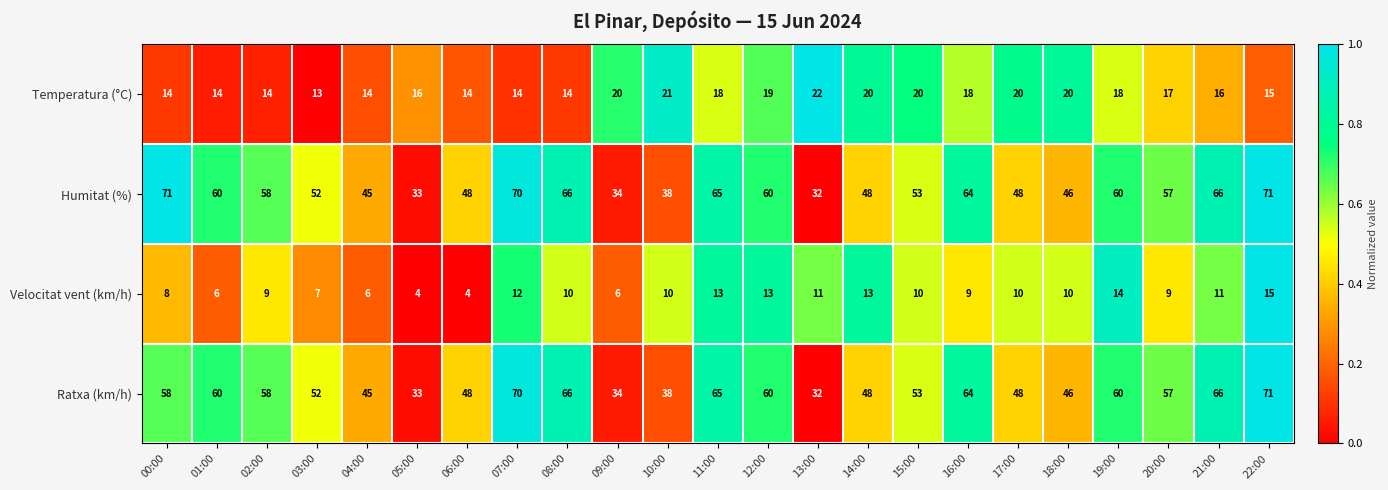

What is the greatest value displayed?

71